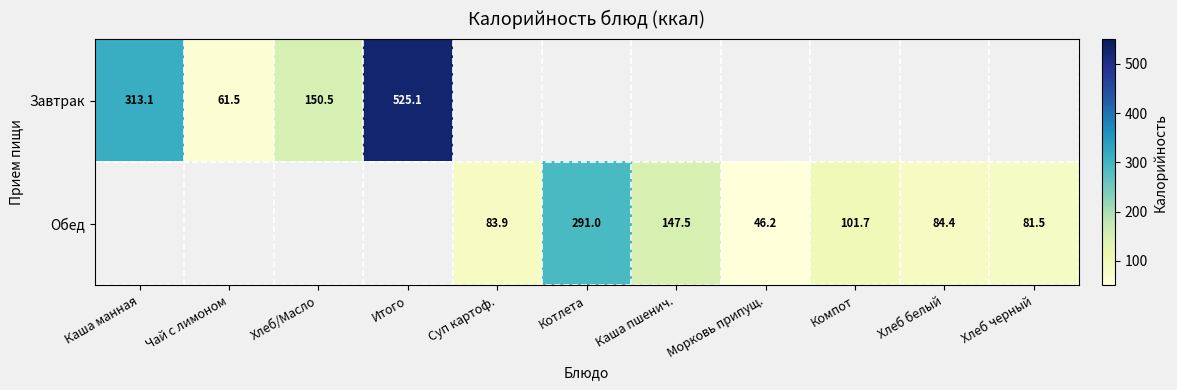

At which category is the sum across all series the highest?

Итого